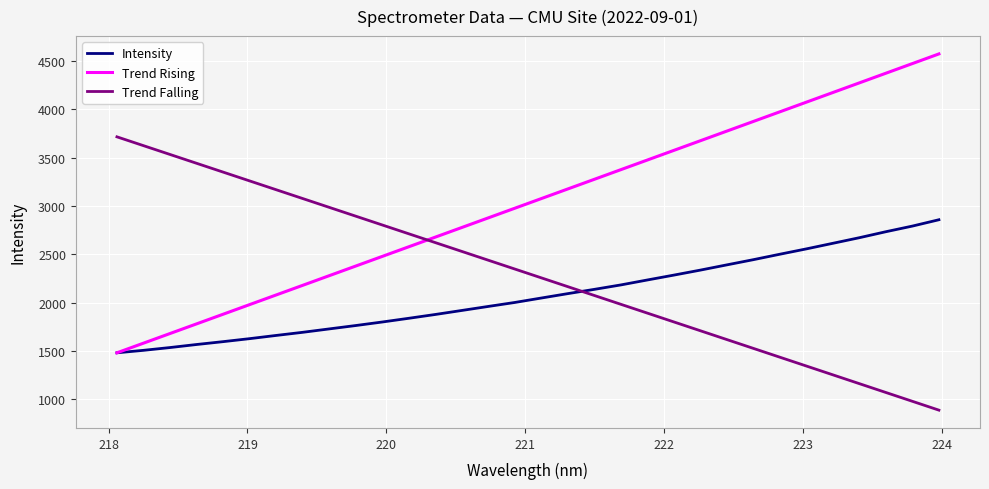

How many times do Trend Rising and Trend Falling cross each other?

1